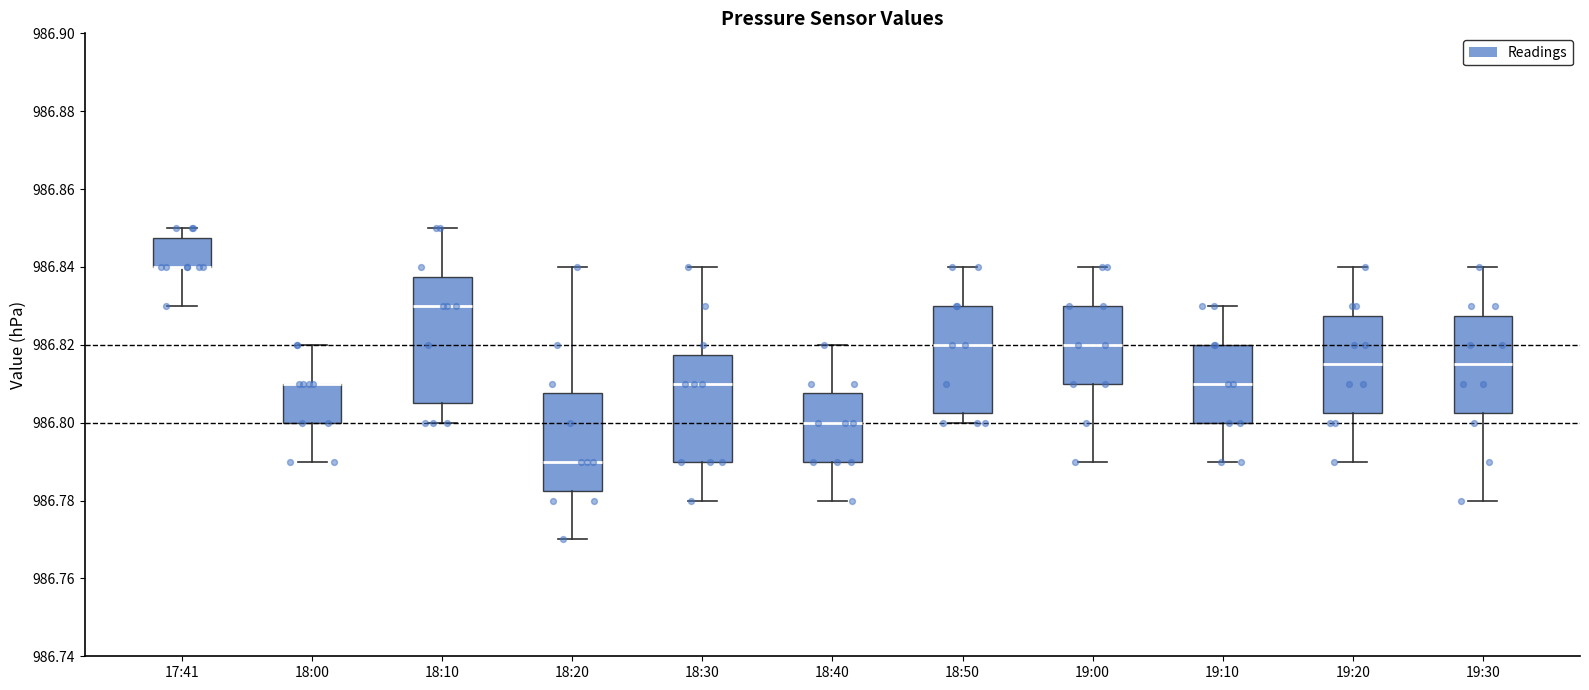

Comparing the boxes themselves (not the whiskers), which one is the tallest?

18:10